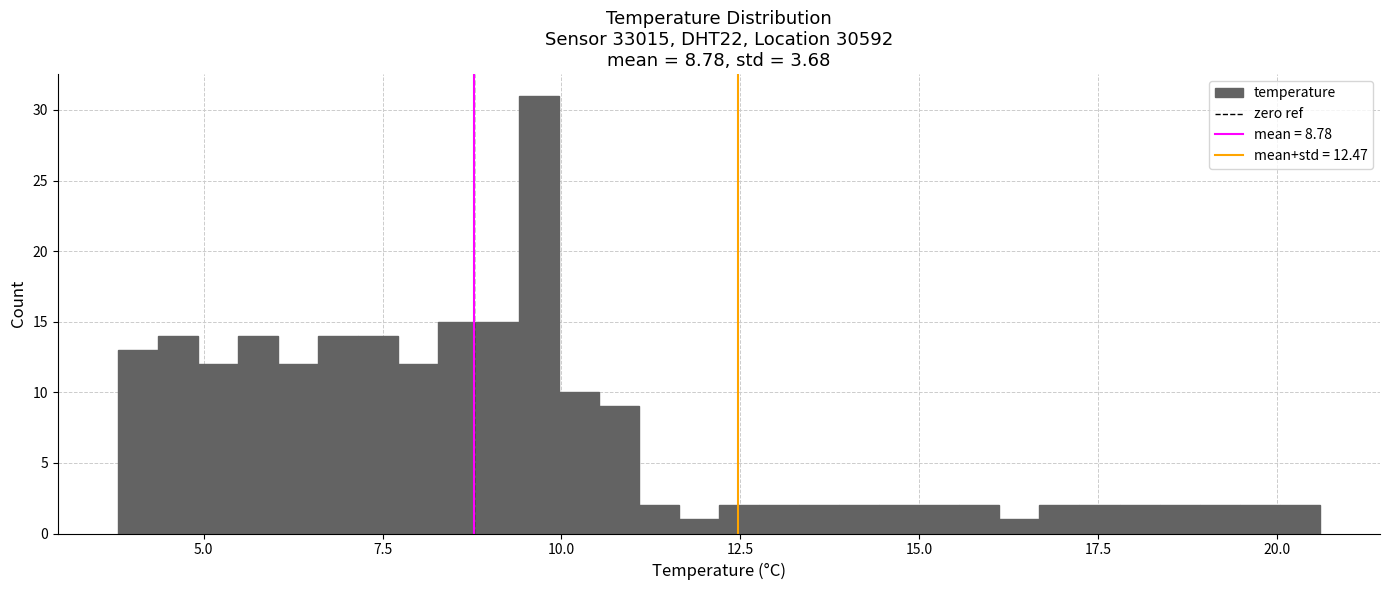

Read against the x-axis, roughly where is the centre of the tallest bar?

9.5